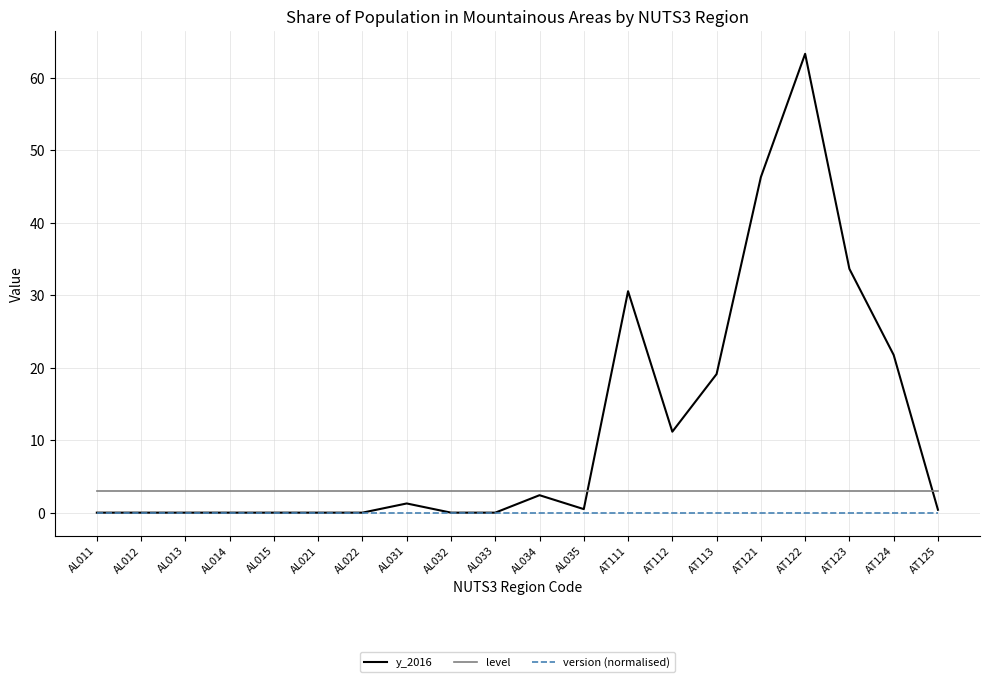

True or false: level and version (normalised) intersect in this chart.

False